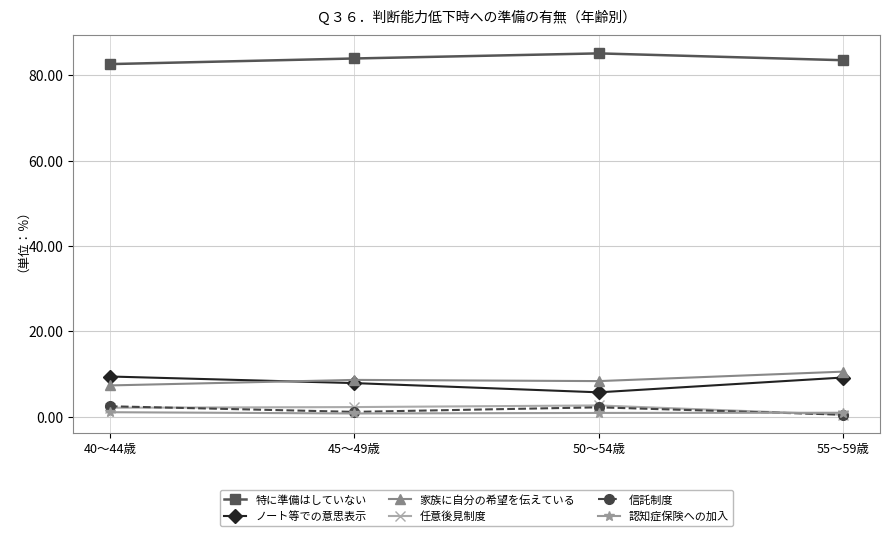

Which series has the largest total across all categories?

特に準備はしていない